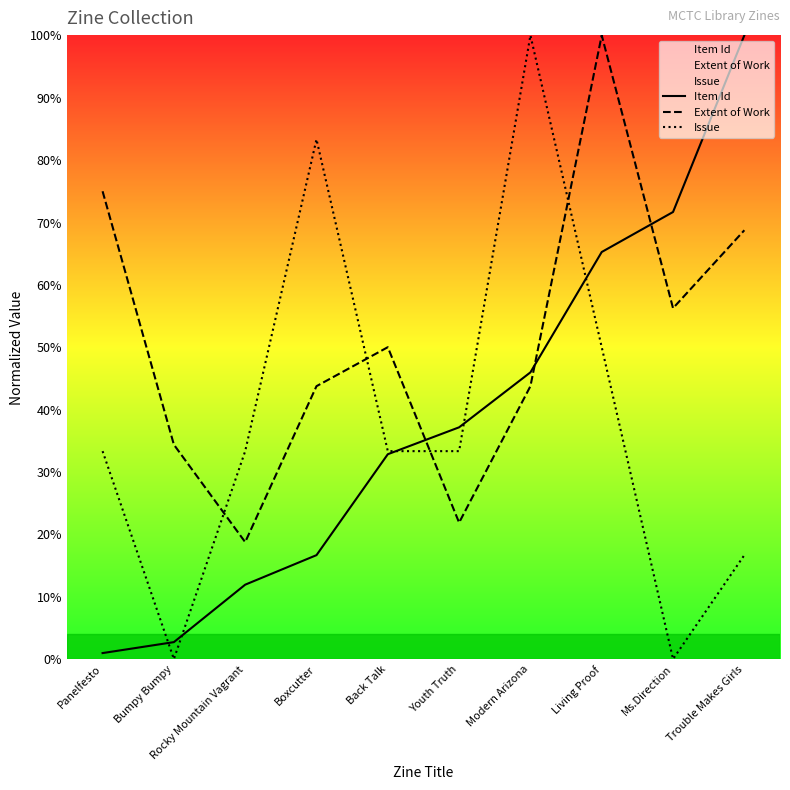

Which series has the largest total across all categories?

Extent of Work